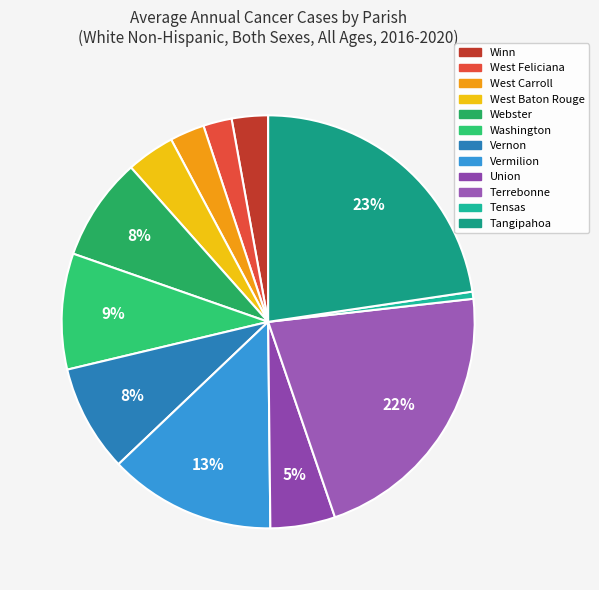

True or false: Tensas accounts for 11% of the total.

False